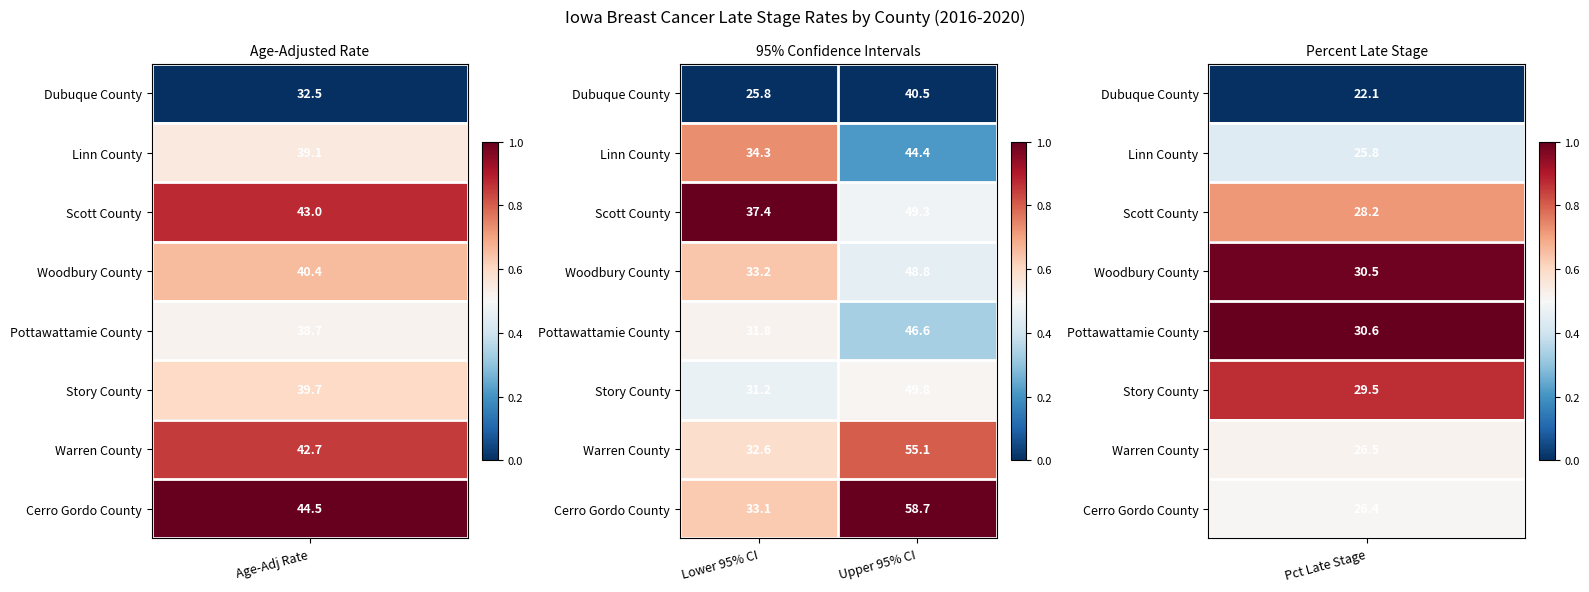

What is the greatest value displayed?

58.7